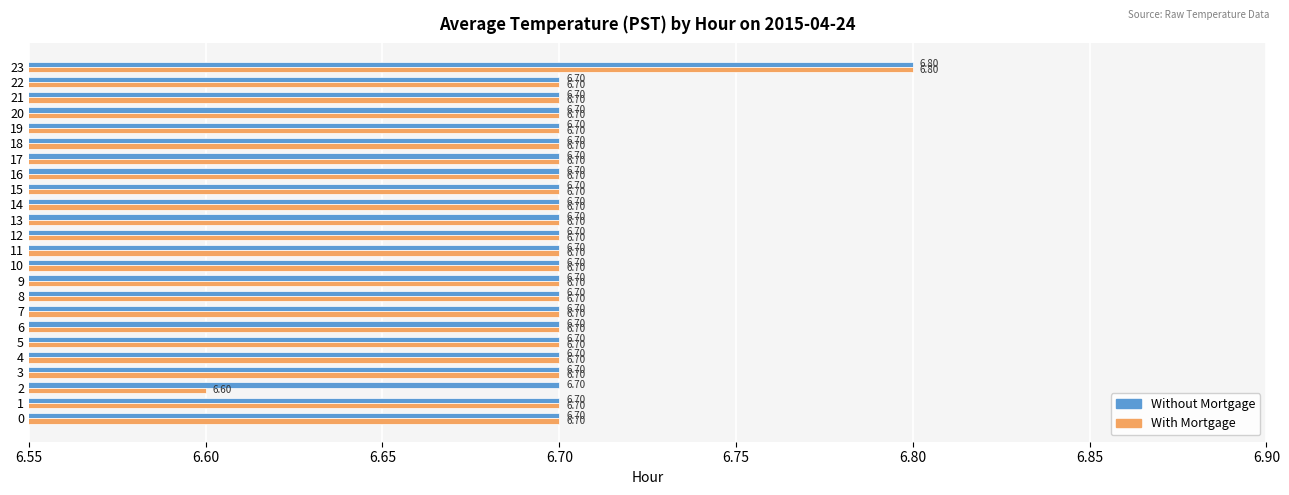

What is the sum of all With Mortgage values?

160.8